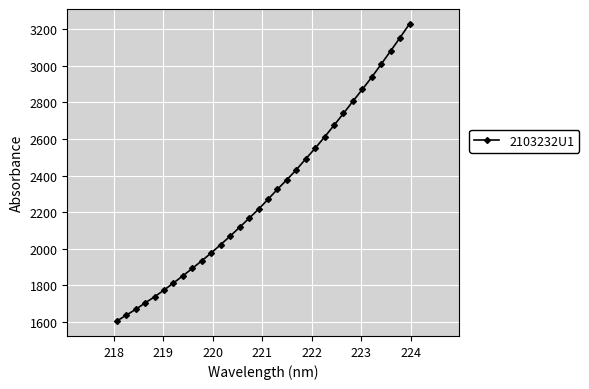

What is the value of the 11th point from the left?

1976.5